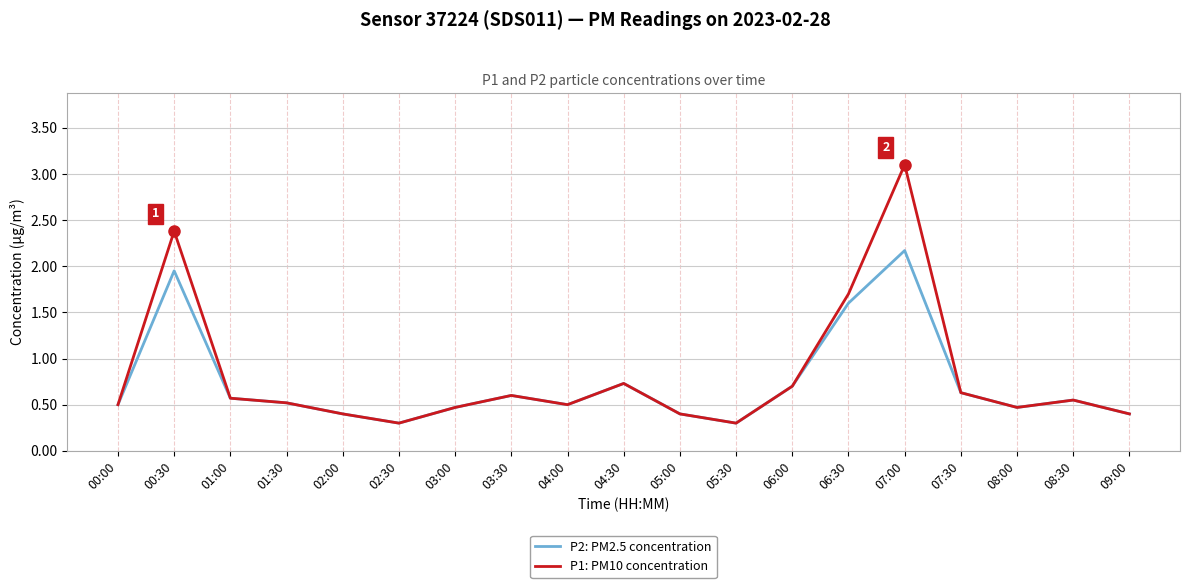

What is the total value across all series at 01:30?

1.0